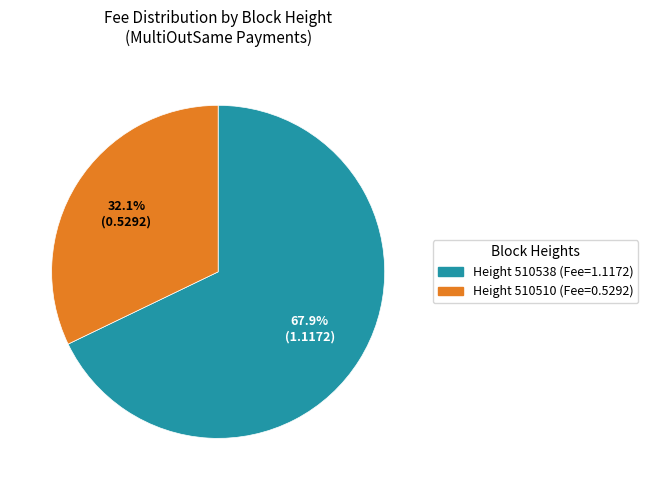

Is there a majority slice in this chart?

Yes